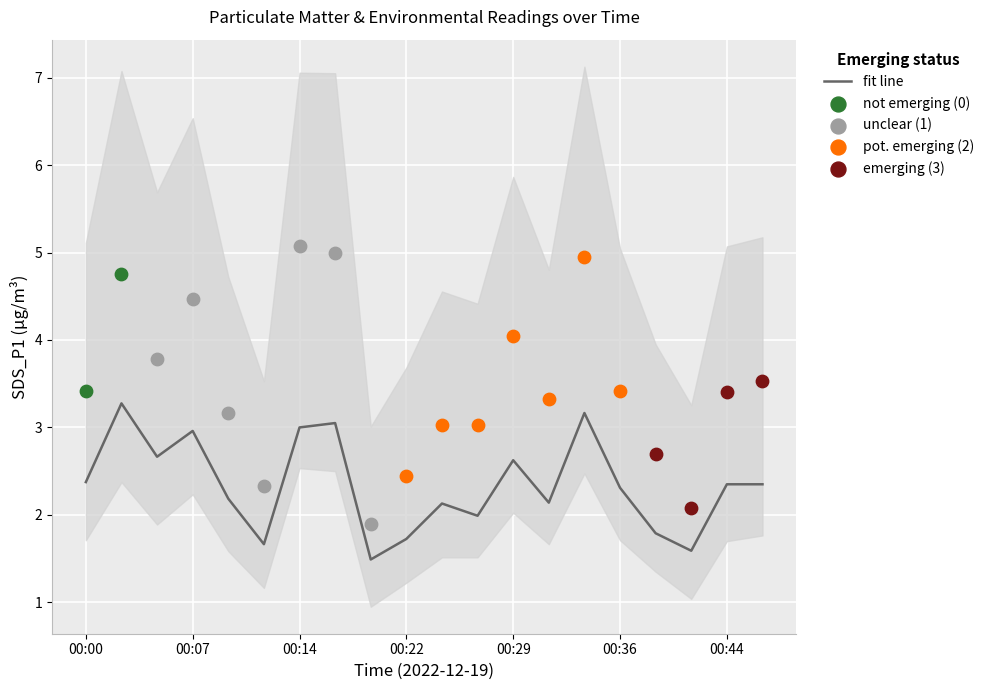

What is the highest value of the fit line series?

3.3